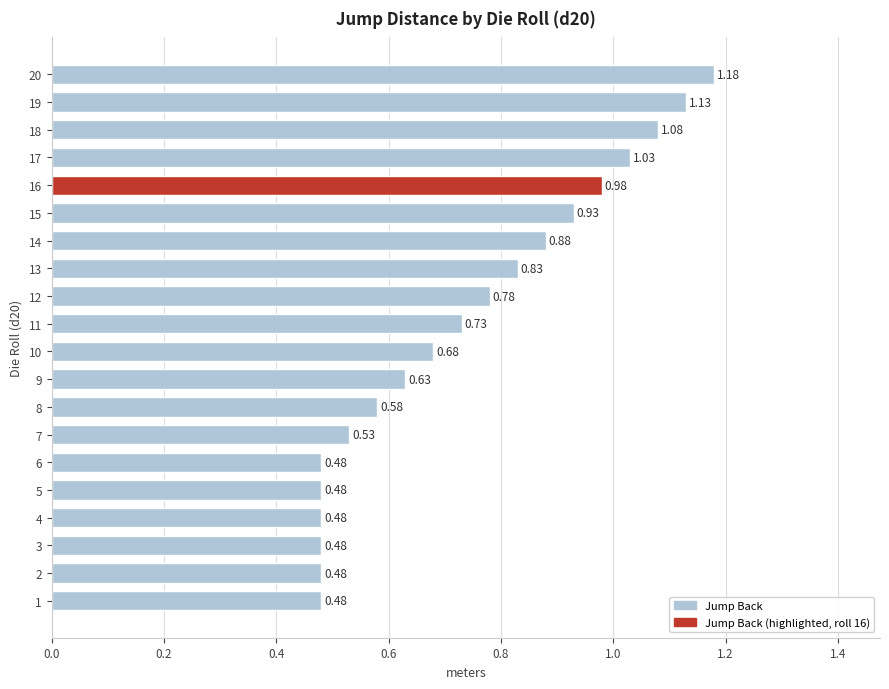

Which has a higher value, 8 or 1?

8